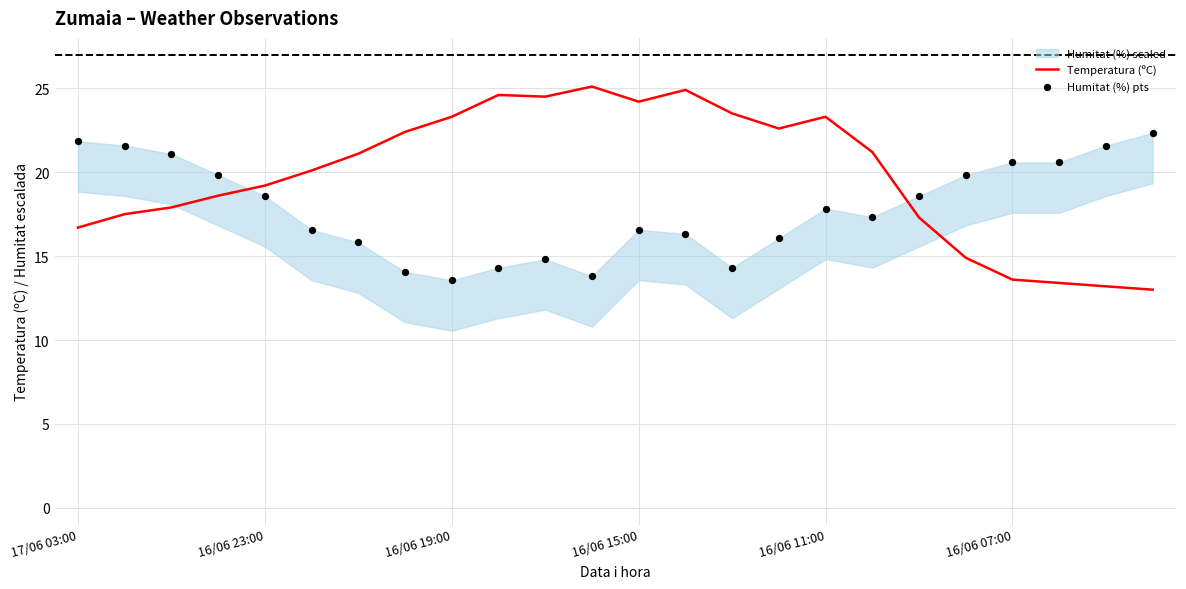

What is the total value across all series at 17/06 03:00?

38.5